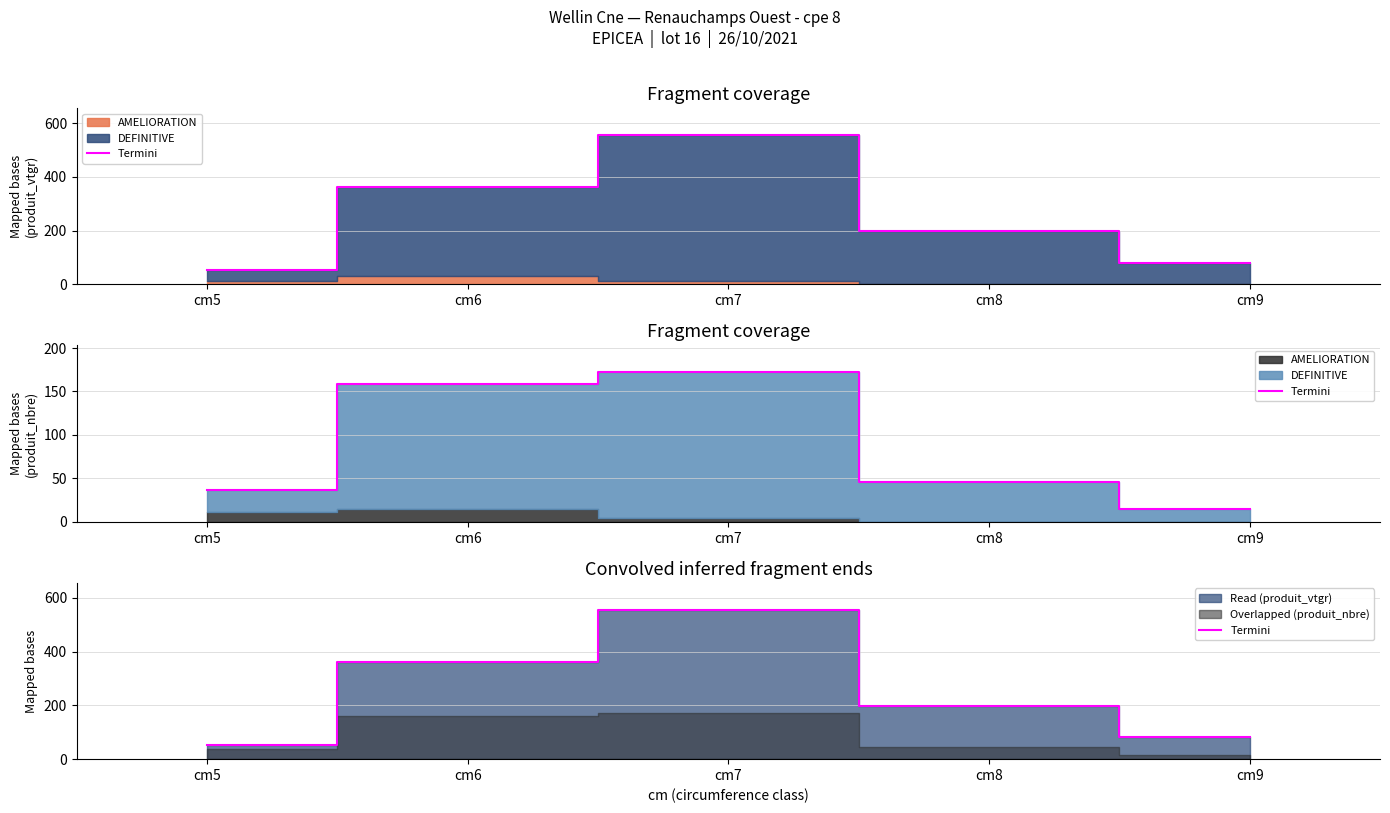

At which category does the chart reach its peak across all series?

cm7